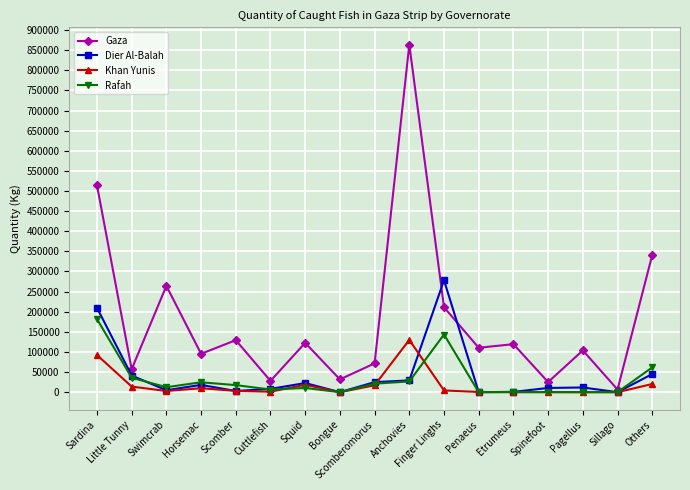

Where is Gaza nearest to the value 435197?

Sardina